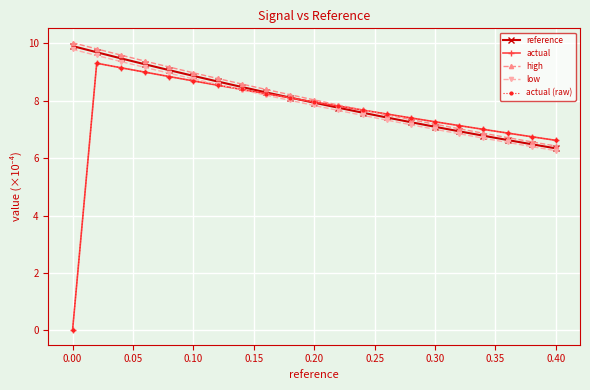

Reading left to right, transcribe all the data shown in this chart.

reference: 9.9	9.7	9.5	9.3	9.1	8.9	8.7	8.5	8.3	8.1	7.9	7.8	7.6	7.4	7.3	7.1	6.9	6.8	6.6	6.5	6.3
actual: 0.0	9.3	9.2	9.0	8.8	8.7	8.5	8.4	8.2	8.1	8.0	7.8	7.7	7.5	7.4	7.3	7.1	7.0	6.9	6.7	6.6
high: 10.0	9.8	9.6	9.4	9.2	9.0	8.8	8.6	8.4	8.2	8.0	7.9	7.7	7.5	7.3	7.2	7.0	6.9	6.7	6.6	6.4
low: 9.8	9.6	9.4	9.2	9.0	8.8	8.6	8.4	8.2	8.0	7.8	7.7	7.5	7.3	7.2	7.0	6.9	6.7	6.6	6.4	6.3
actual (raw): 0.0	9.3	9.2	9.0	8.8	8.7	8.5	8.4	8.2	8.1	8.0	7.8	7.7	7.5	7.4	7.3	7.1	7.0	6.9	6.7	6.6